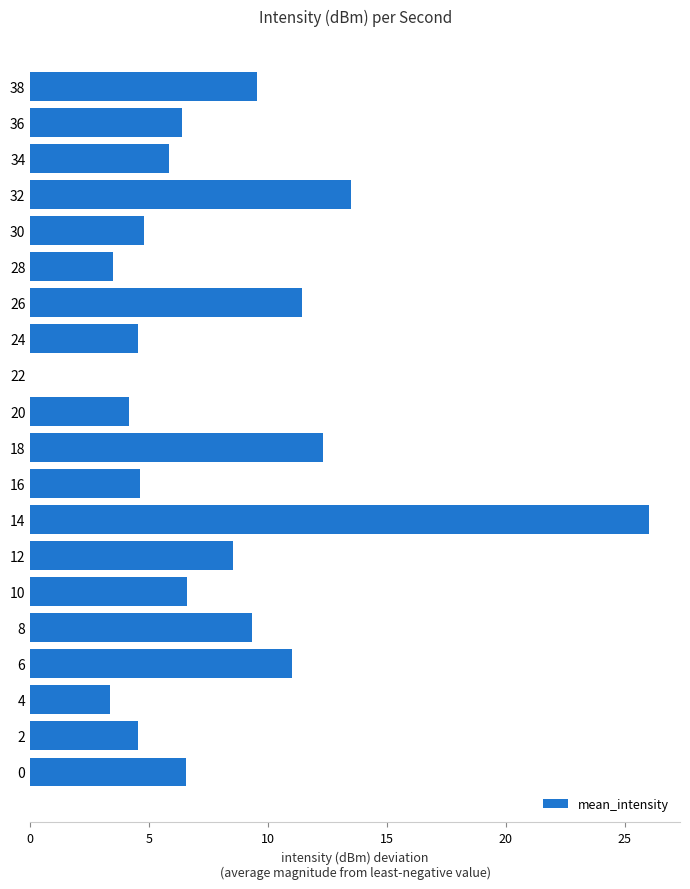

Is it true that the value at 0 is 6.5?

True